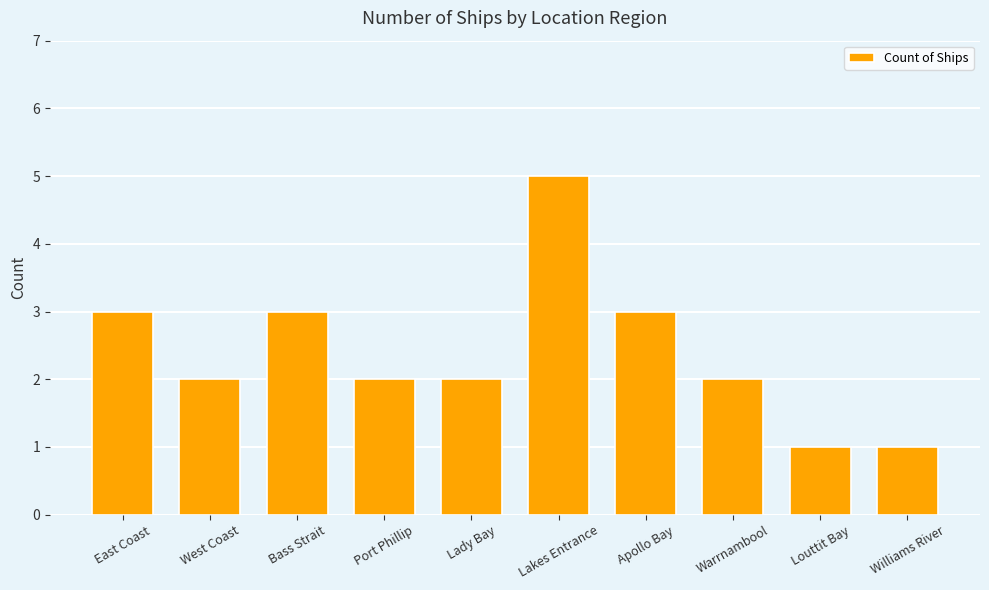

What is the approximate value at Port Phillip?

2